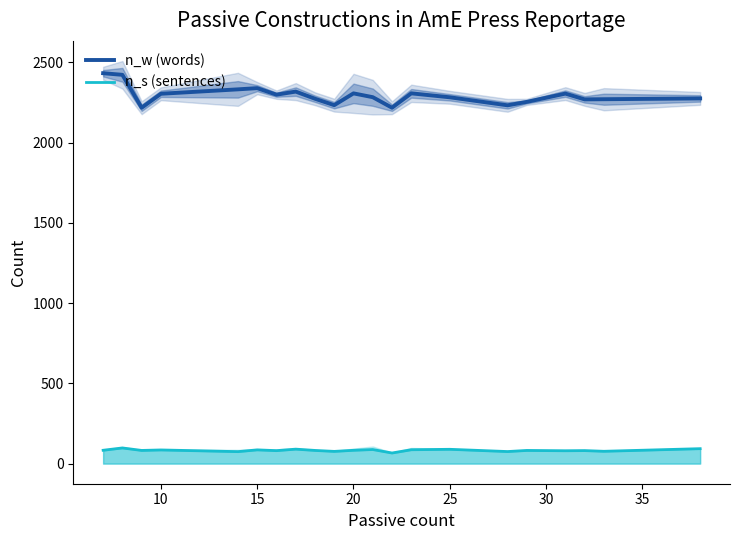

True or false: n_s (sentences) and n_w (words) intersect in this chart.

False